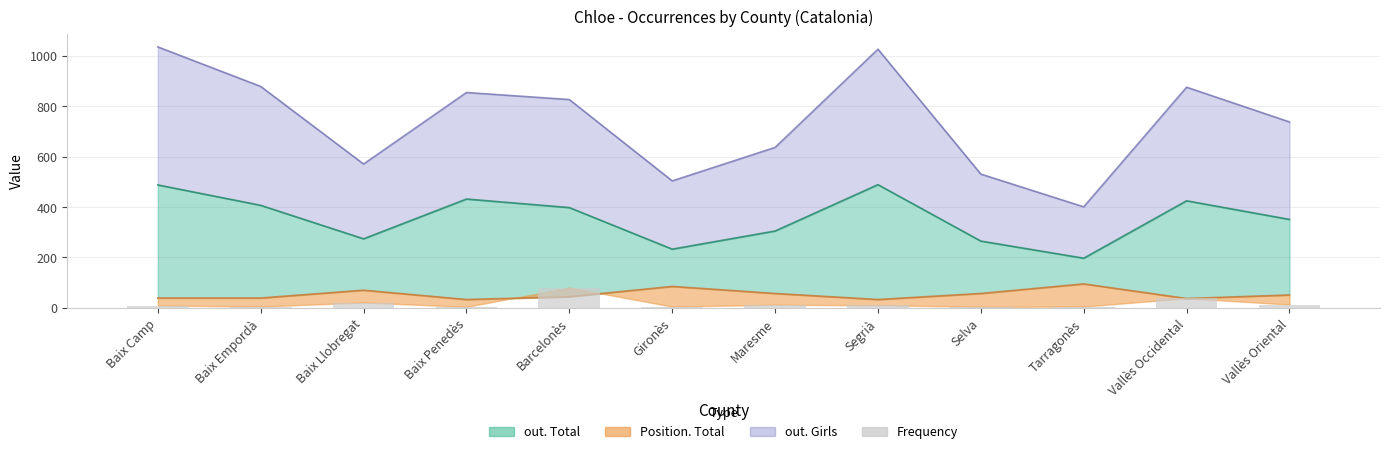

What is the difference between the values at Baix Llobregat and Selva?

17